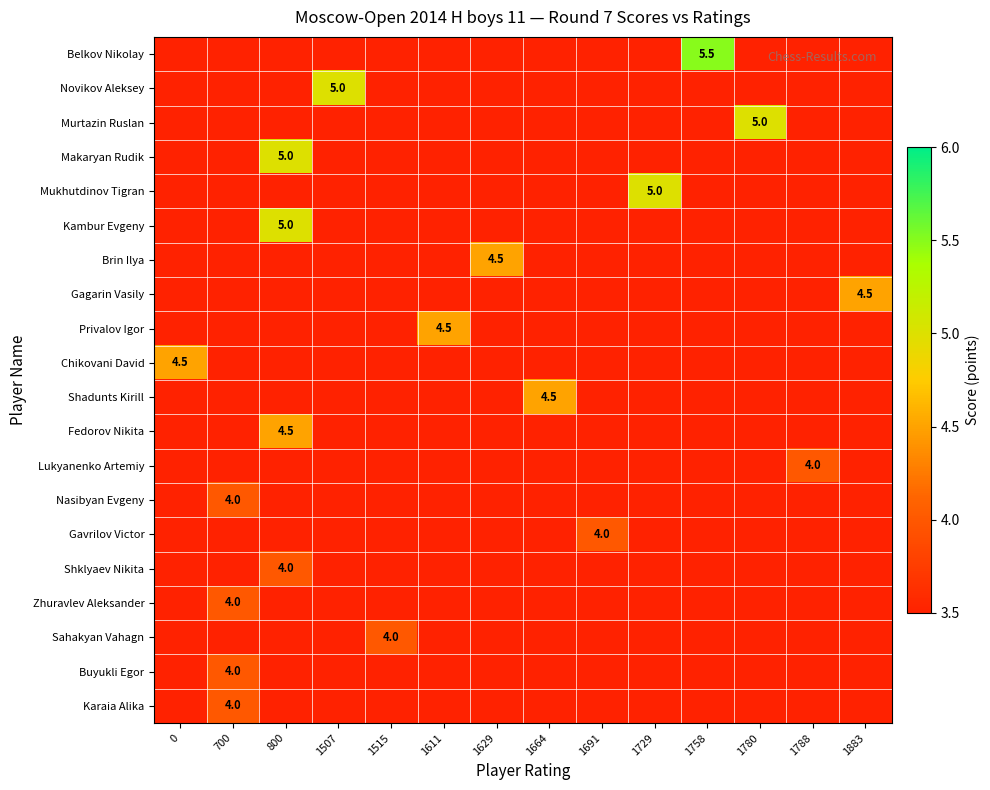

Count the number of categories in the chart.

14